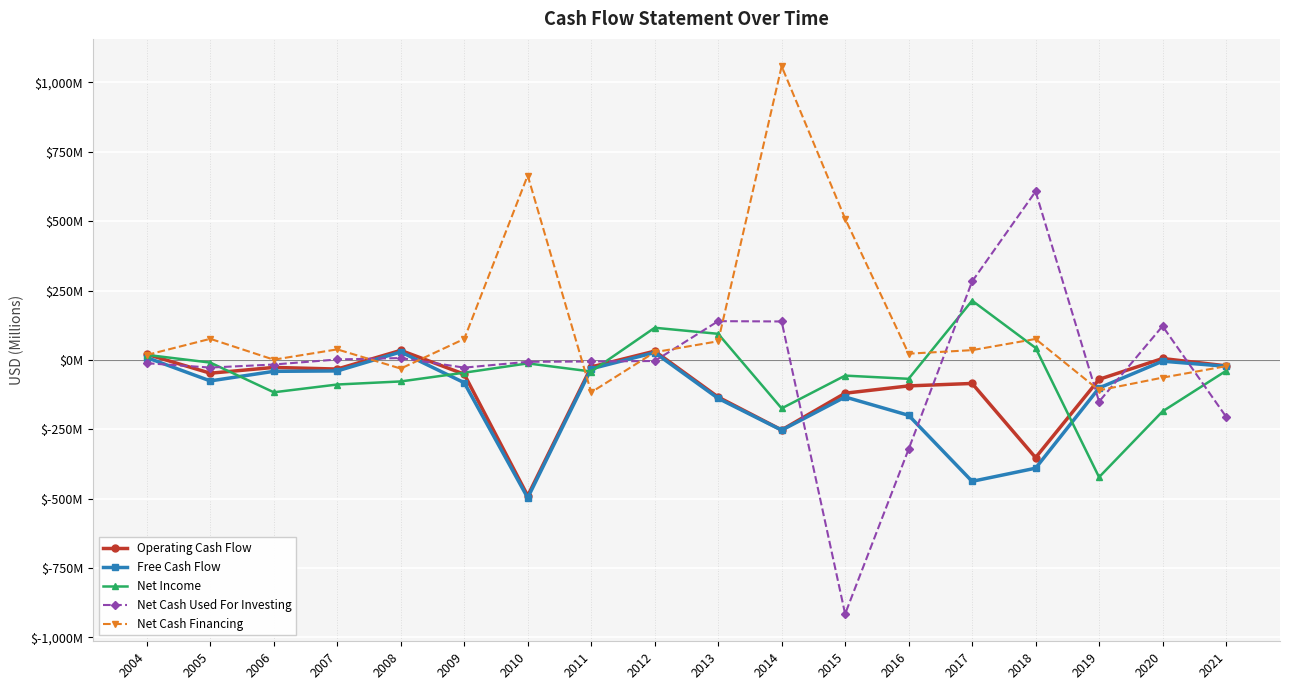

What is the spread (max minus min) of values at 2011?

111.2